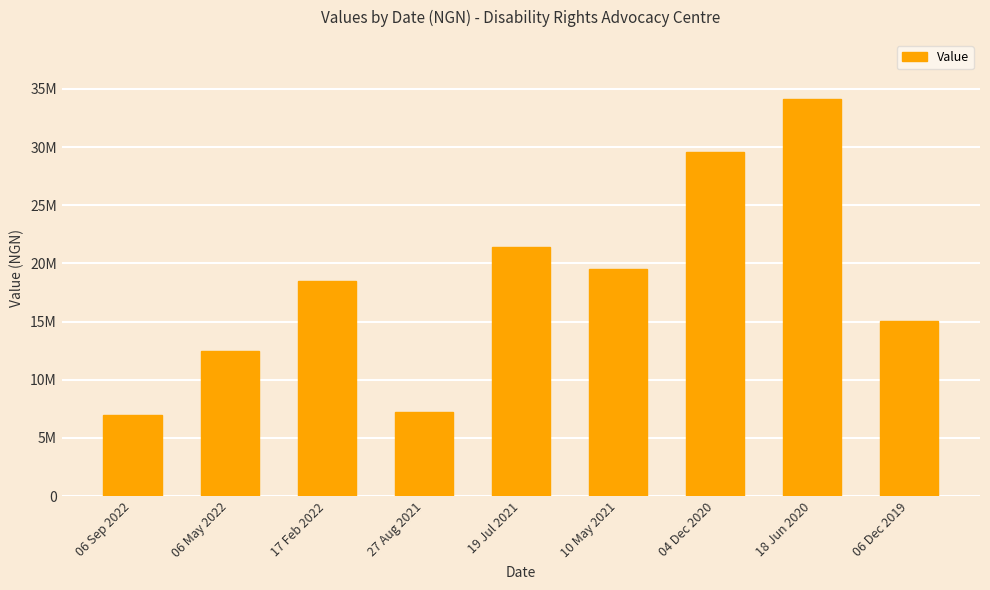

Where is the data nearest to the value 20548165?

19 Jul 2021